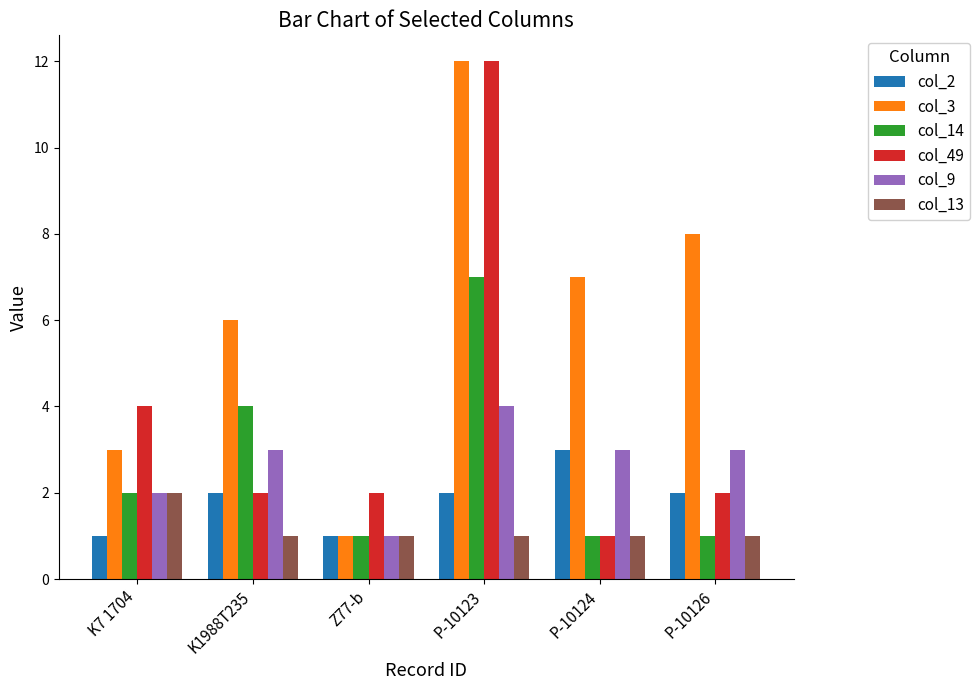

What is the sum of all col_13 values?

7